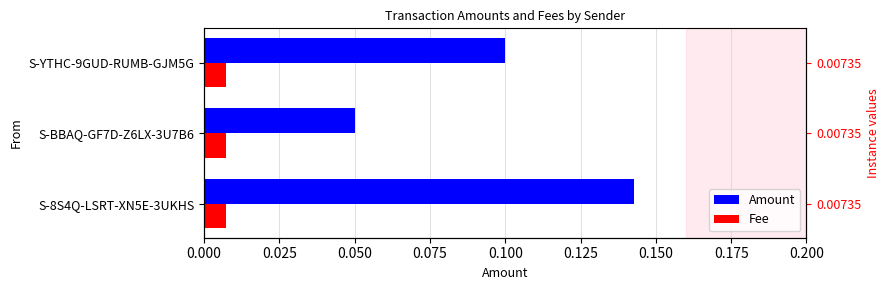

At how many categories does at least one series exceed 0?

3